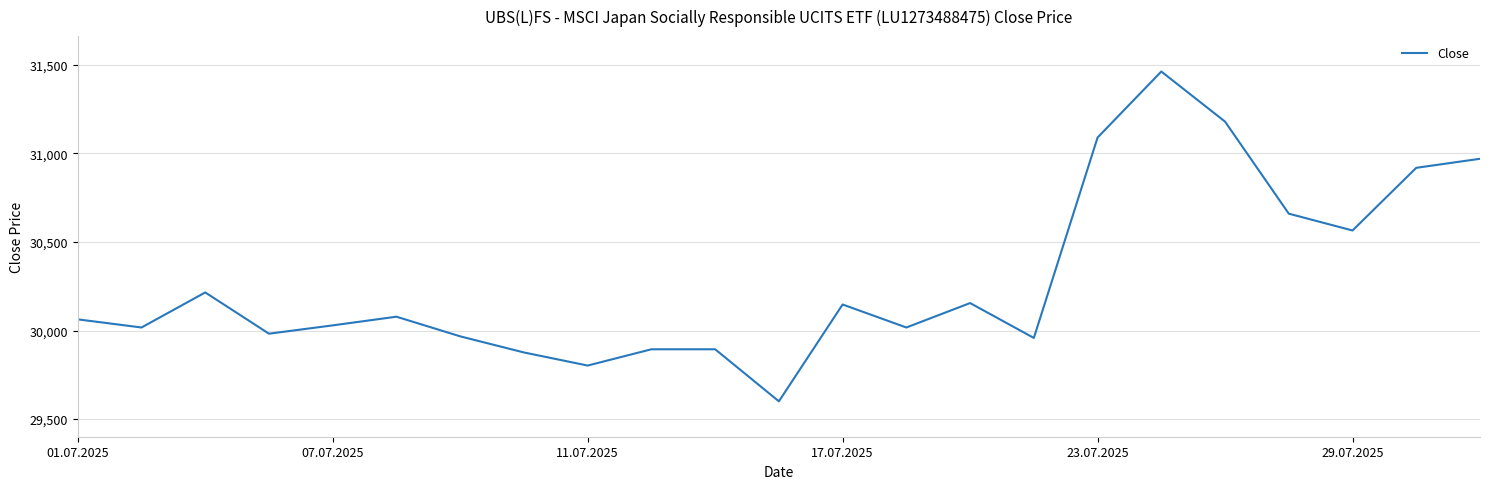

What is the maximum value shown in the chart?

31463